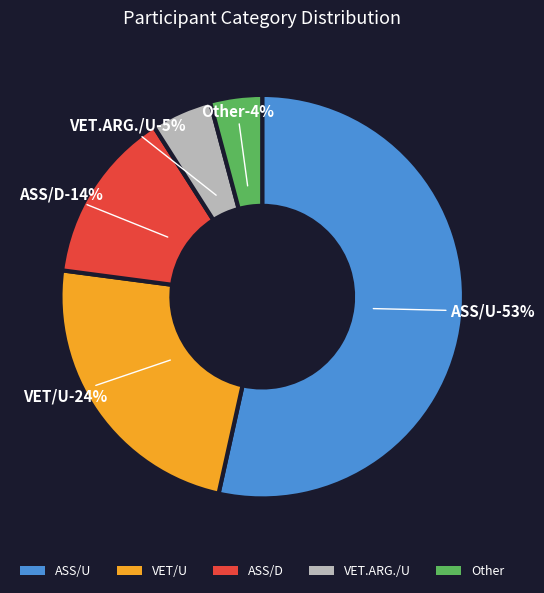

To the nearest percent, what is the difference between the VET/U and VET.ARG./U slice percentages?

19%